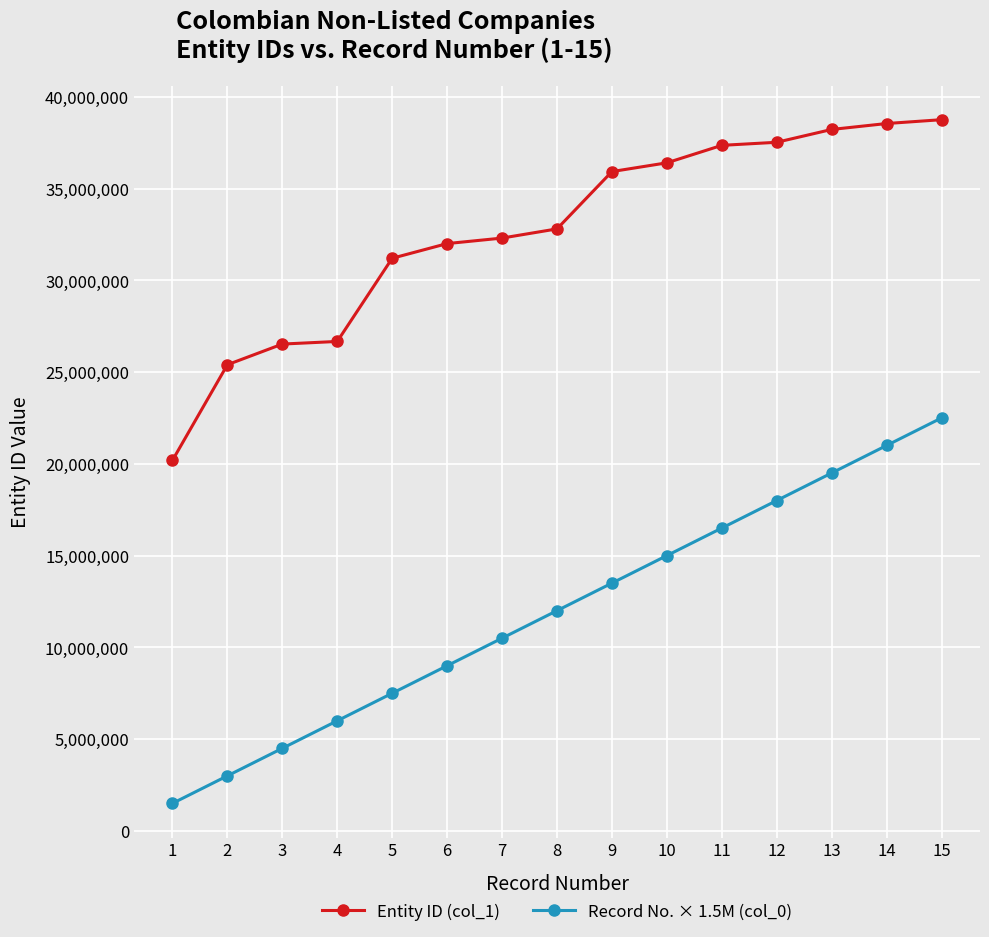

What are all the series names shown in the legend?

Entity ID (col_1), Record No. × 1.5M (col_0)